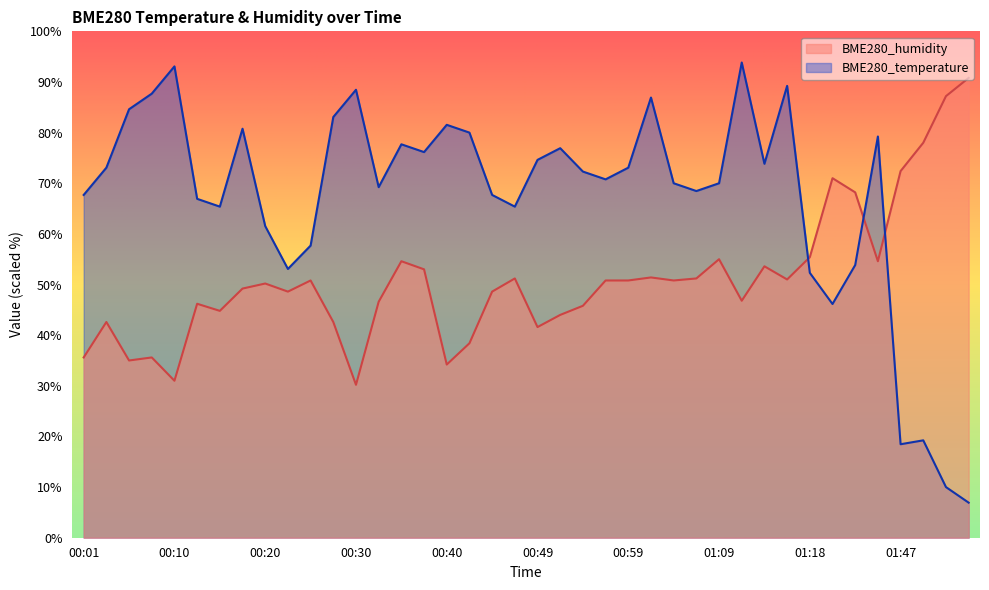

What is the average value of the BME280_humidity series?

51.0